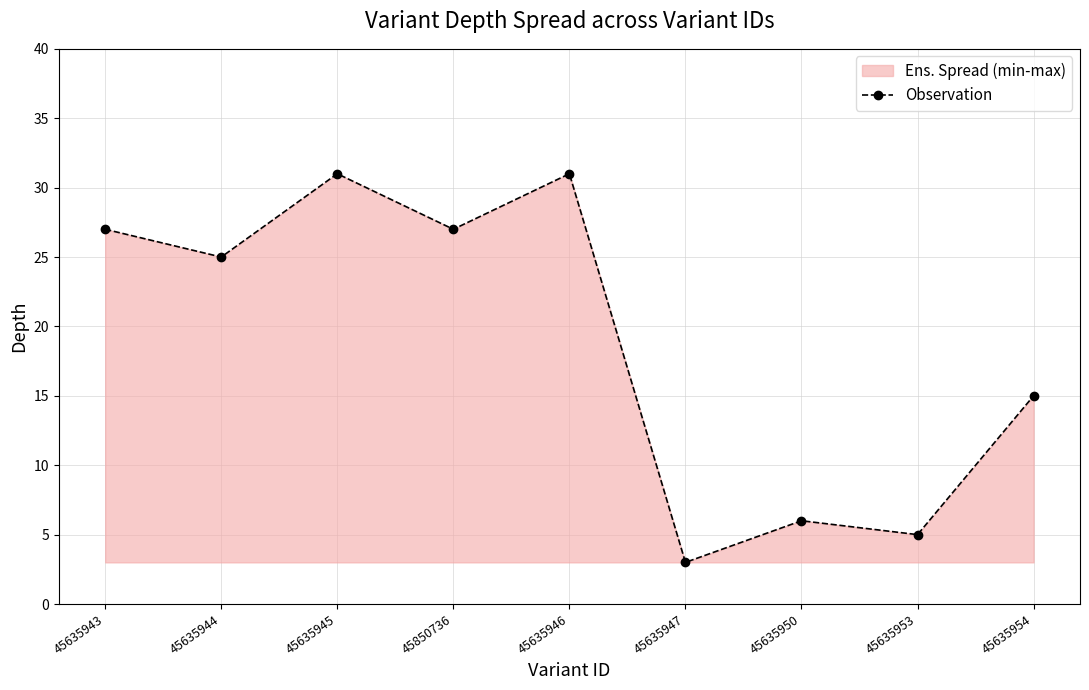

List the labels in order of value, smallest first.

45635947, 45635953, 45635950, 45635954, 45635944, 45635943, 45850736, 45635945, 45635946